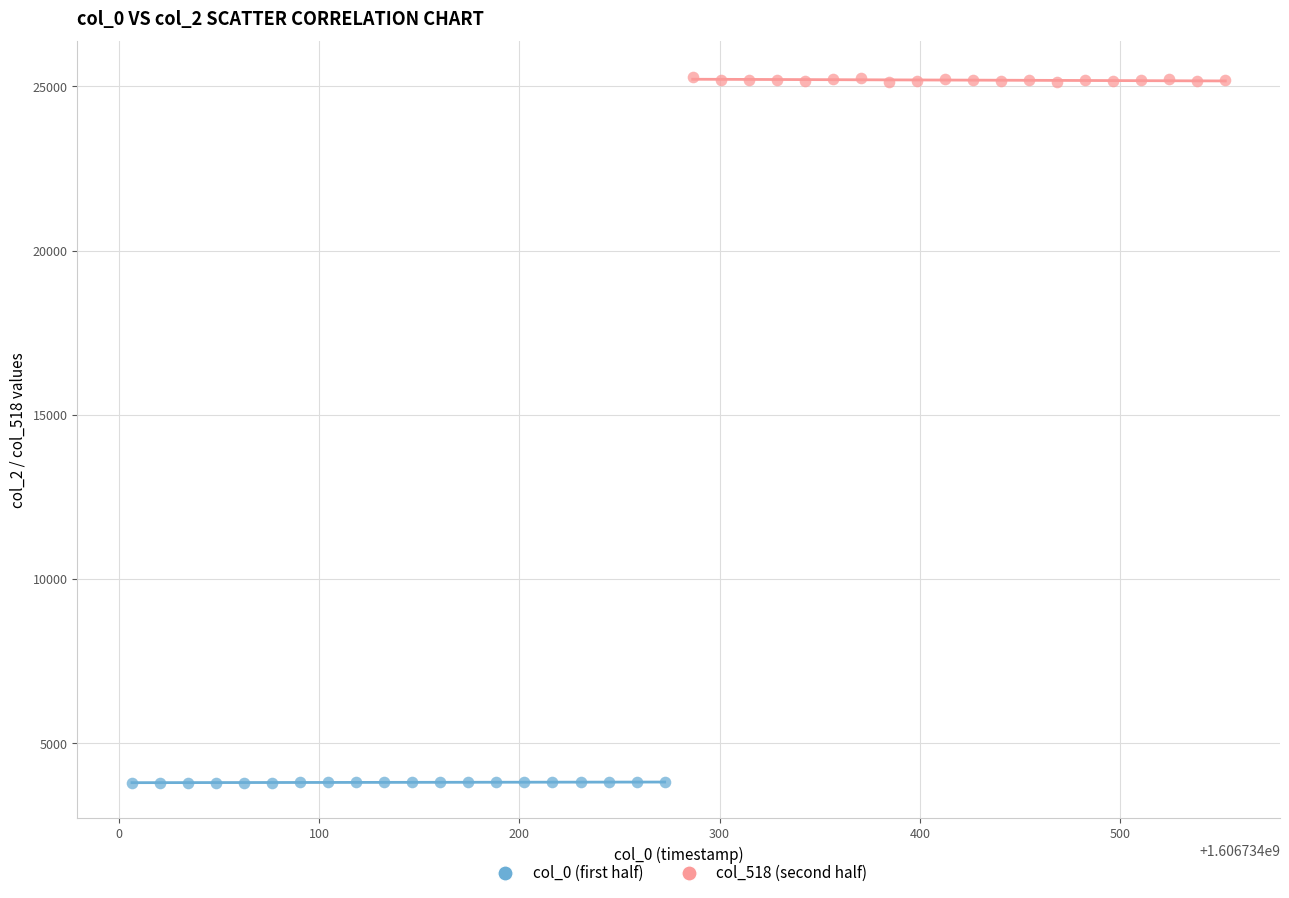

What are all the series names shown in the legend?

col_0 (first half), col_518 (second half)